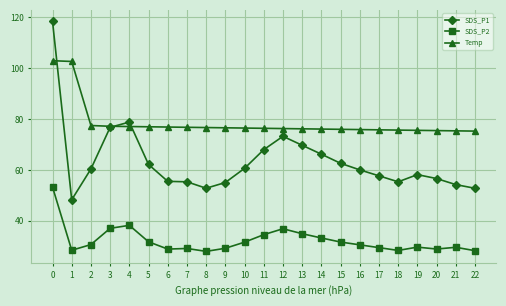

Which series has the widest spread of values?

SDS_P1